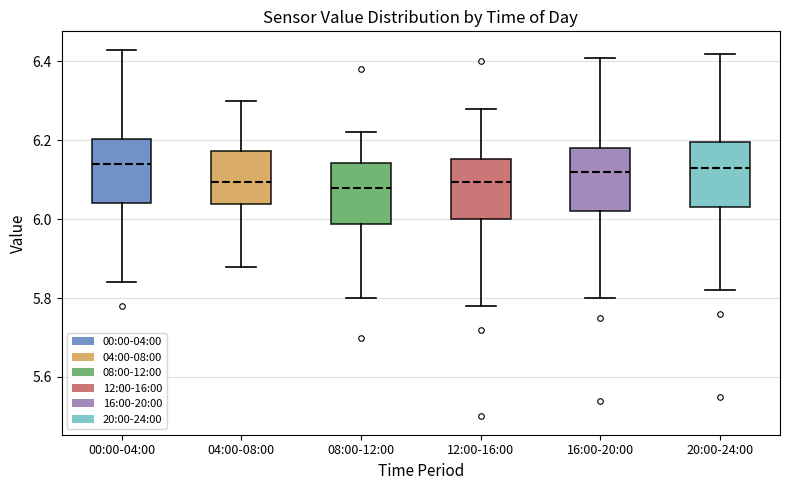

Where is the lower edge of the box for 12:00-16:00 on the y-axis? The values are not printed on the chart, so give them approximately, as read against the axis.

6.00